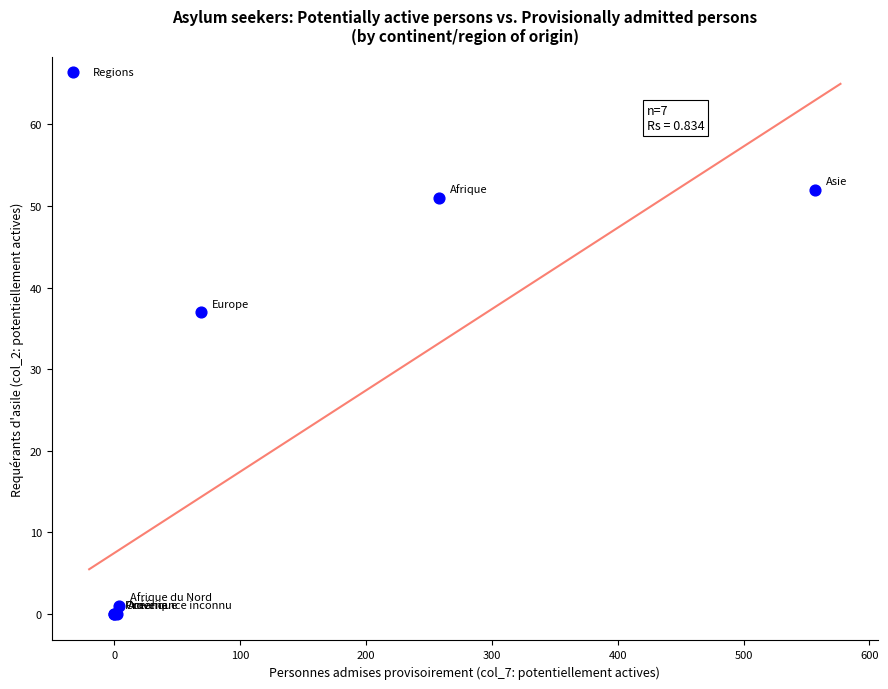

What Y value in the scatter plot is closest to 26?

37